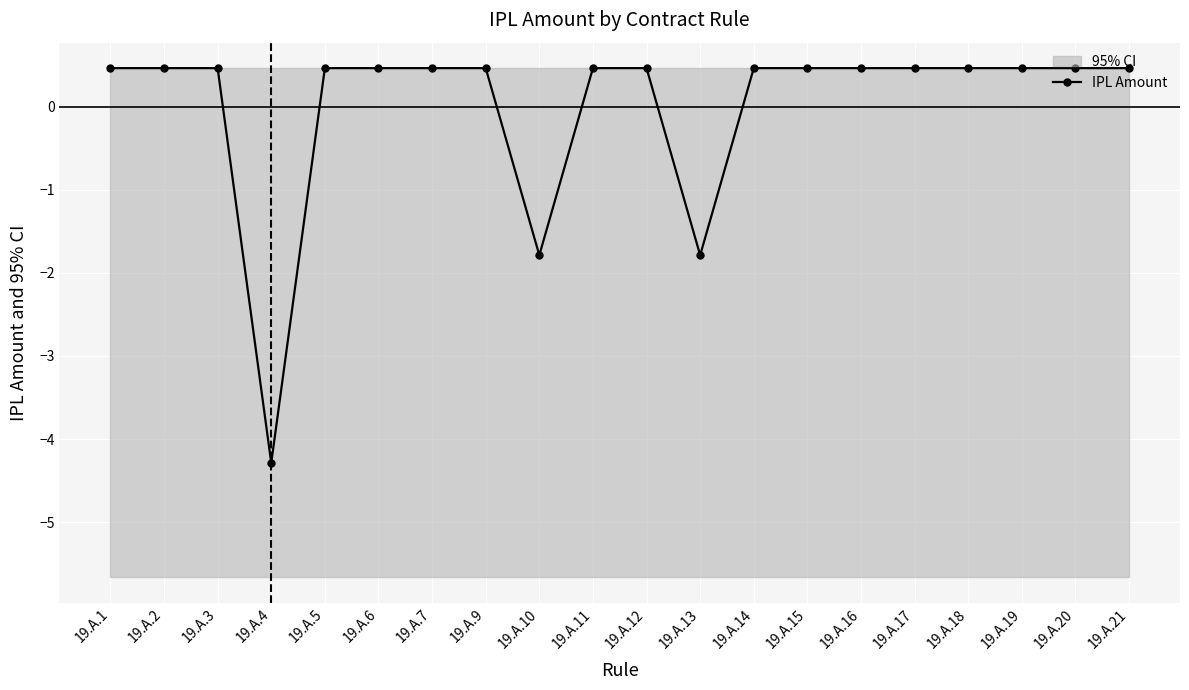

Which has a higher value, 19.A.4 or 19.A.21?

19.A.21